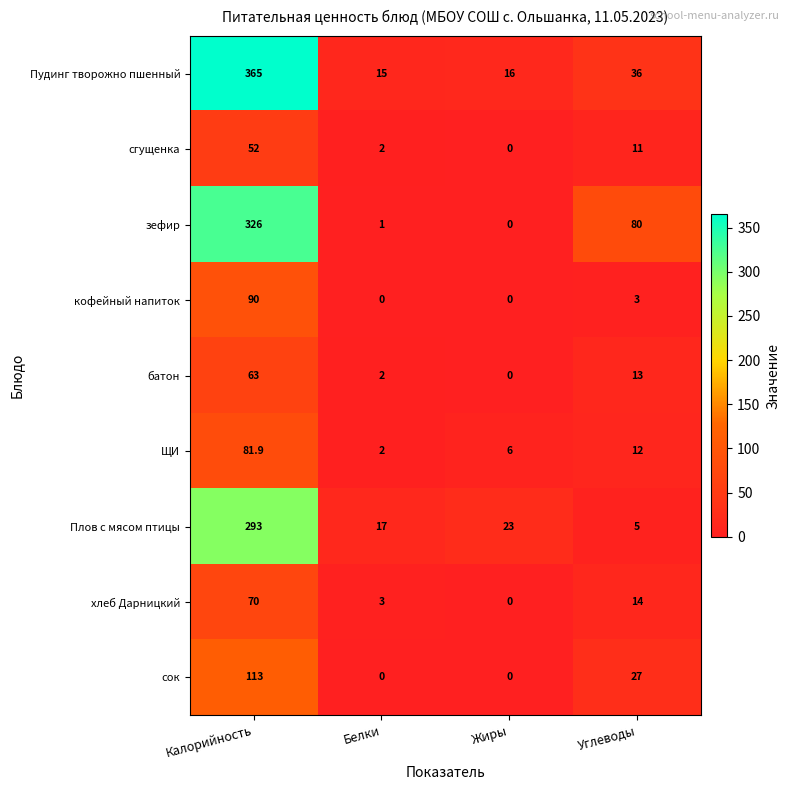

The value of хлеб Дарницкий at Белки is 0.7. True or false?

False